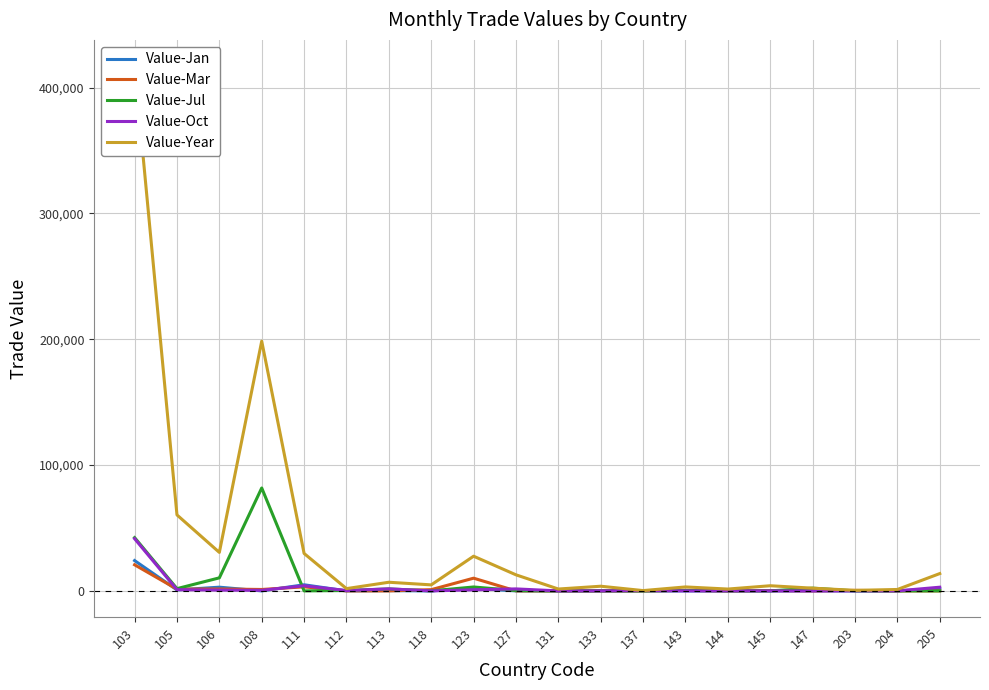

Between which two adjacent categories do Value-Jul and Value-Oct first intersect?

108 and 111